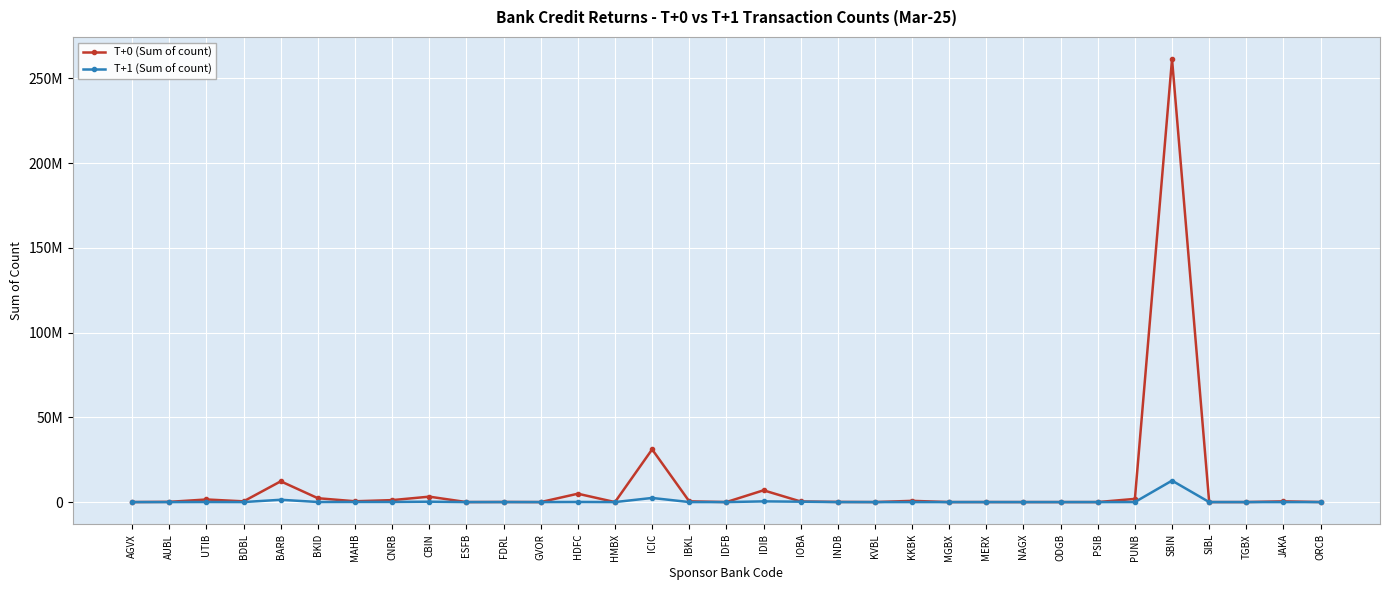

True or false: T+1 (Sum of count) and T+0 (Sum of count) cross at least once.

False